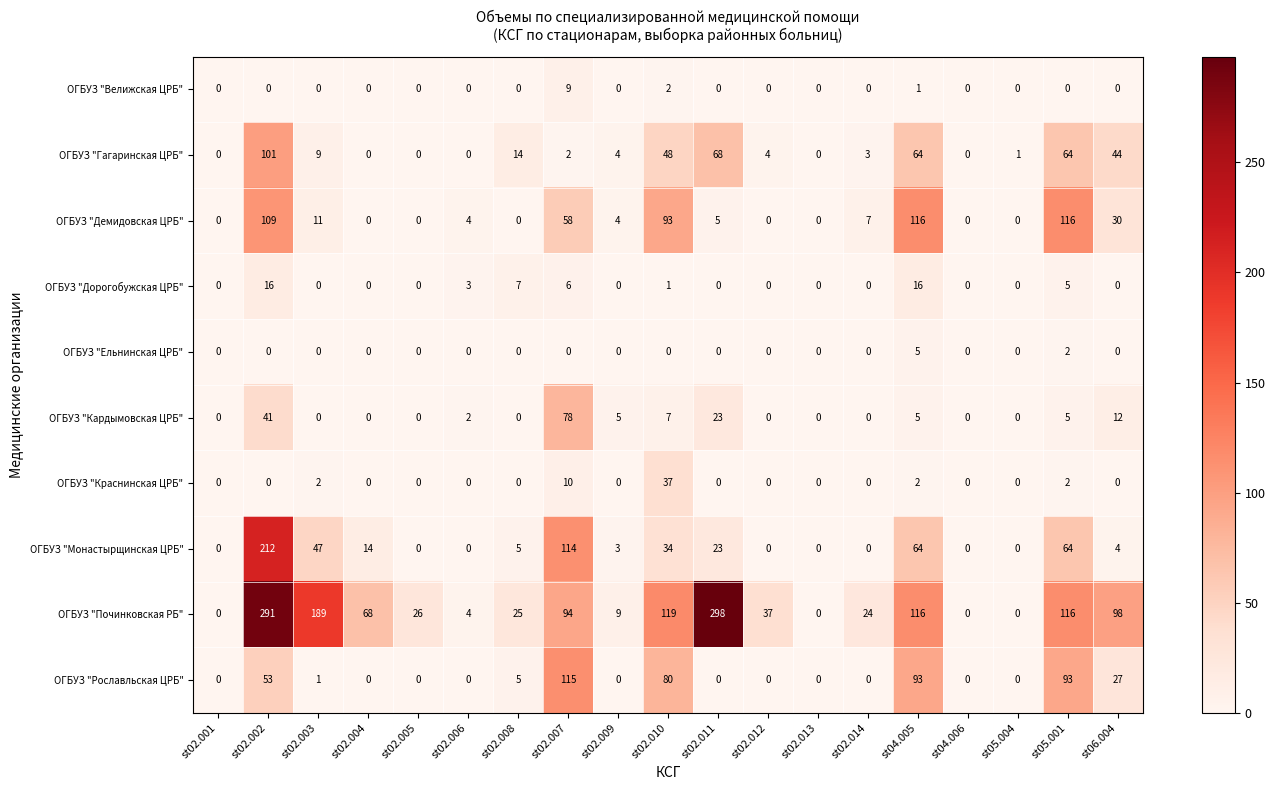

Rank the series by their maximum value, from lowest to highest.

ОГБУЗ "Ельнинская ЦРБ", ОГБУЗ "Велижская ЦРБ", ОГБУЗ "Дорогобужская ЦРБ", ОГБУЗ "Краснинская ЦРБ", ОГБУЗ "Кардымовская ЦРБ", ОГБУЗ "Гагаринская ЦРБ", ОГБУЗ "Рославльская ЦРБ", ОГБУЗ "Демидовская ЦРБ", ОГБУЗ "Монастырщинская ЦРБ", ОГБУЗ "Починковская РБ"